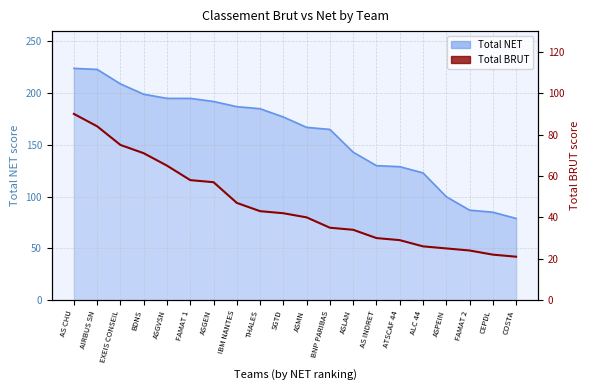

Which has a higher value, SGTD or ASGVSN?

ASGVSN